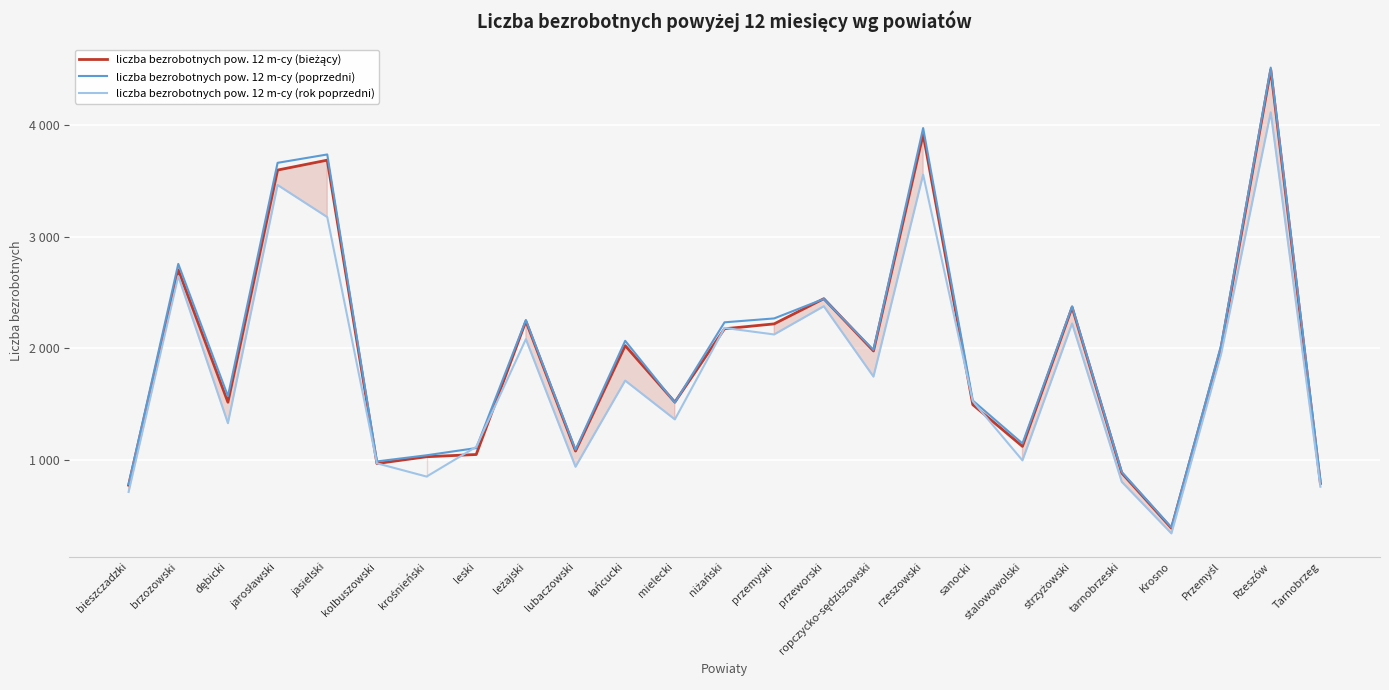

What is the sum of all liczba bezrobotnych pow. 12 m-cy (poprzedni) values?

49142